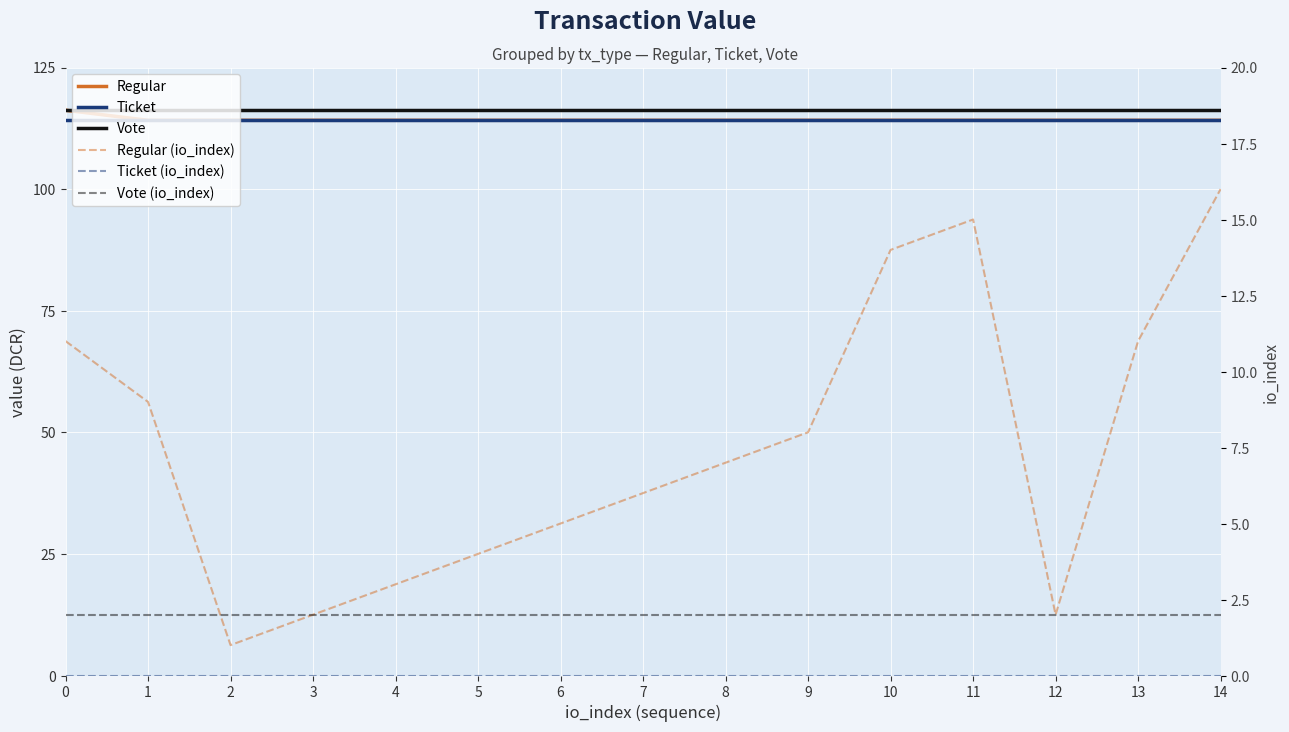

What is the greatest value displayed?

116.2